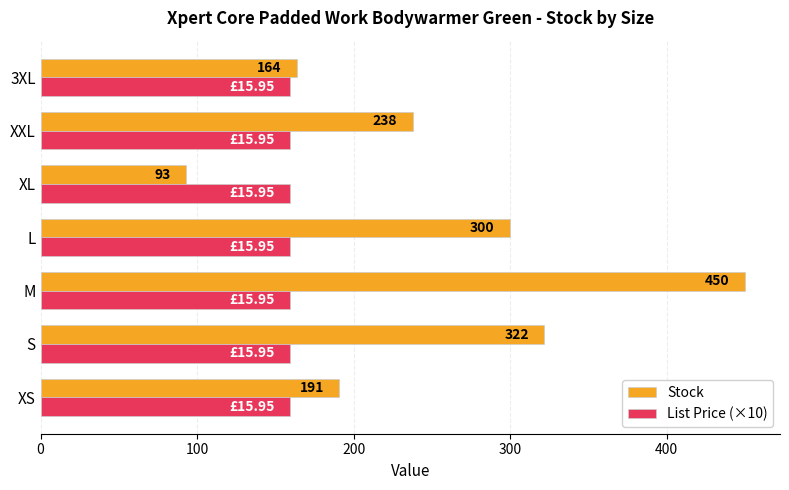

List the series in order of their overall mean, lowest first.

List Price (×10), Stock